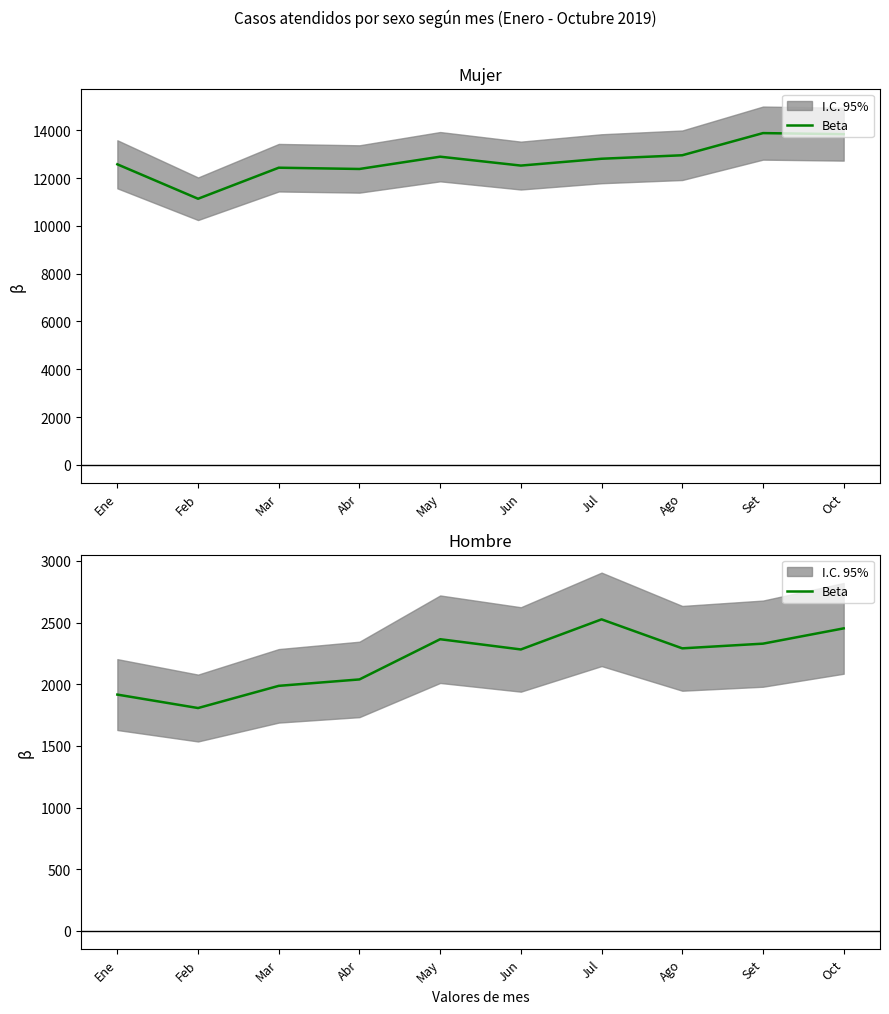

At which category does the chart reach its peak across all series?

Jul